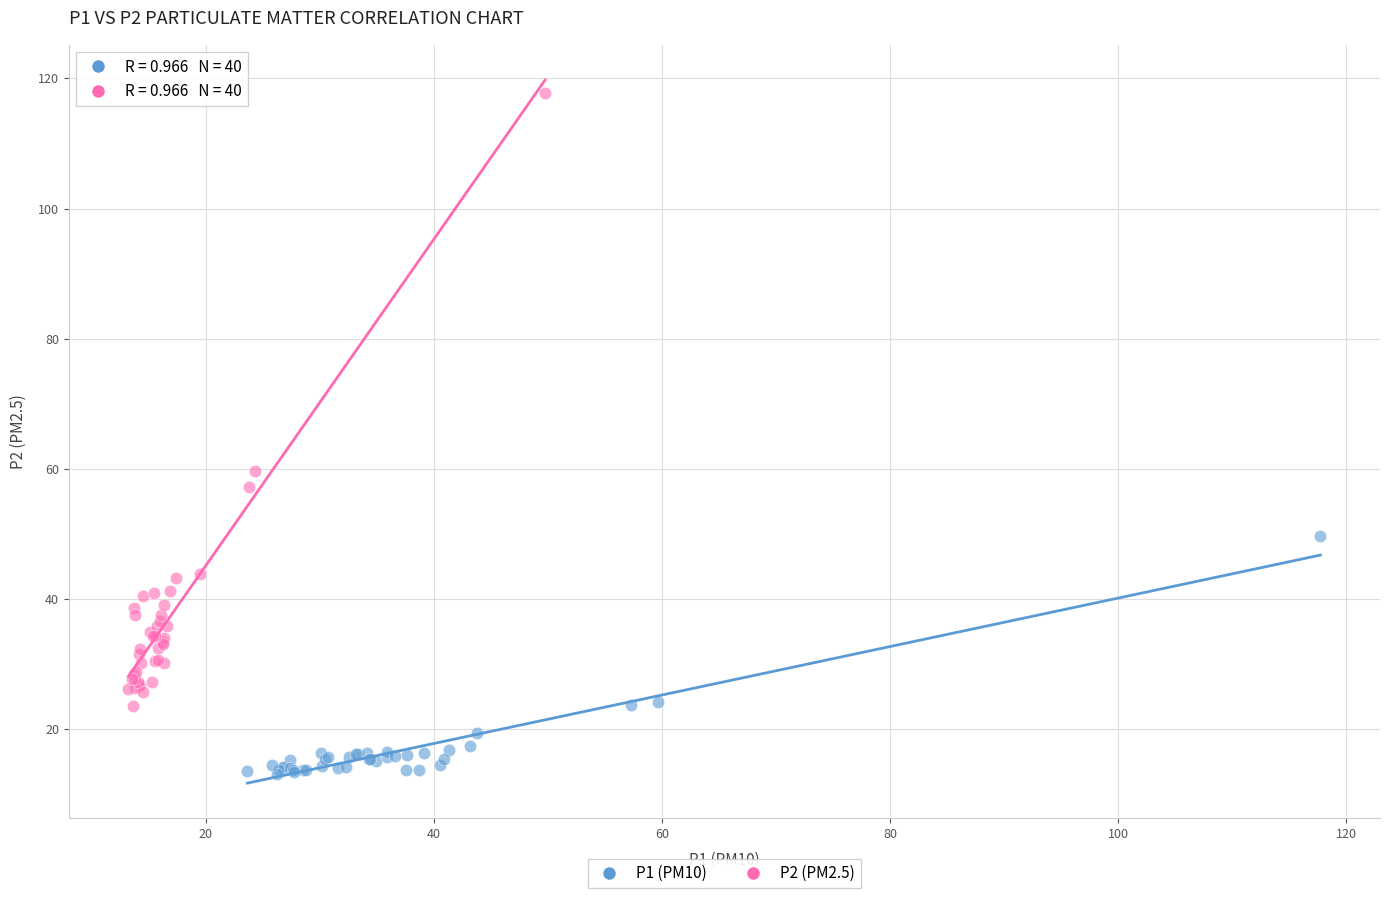

Which series reaches the maximum Y coordinate?

P2 (PM2.5)